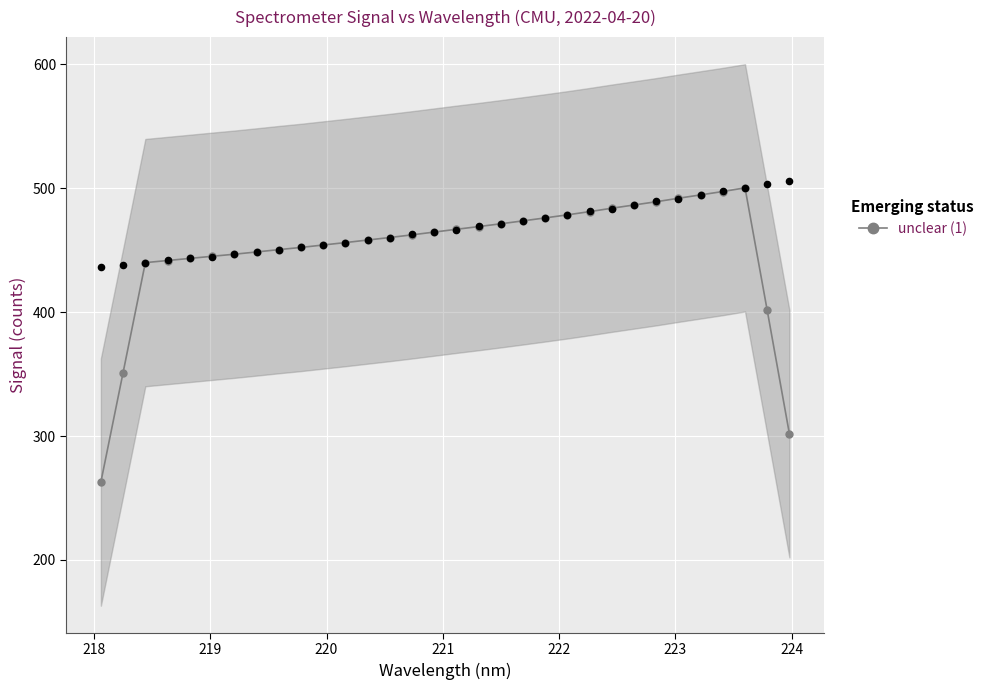

What is the value of the unclear (1) point at the 8th from the left?

448.5